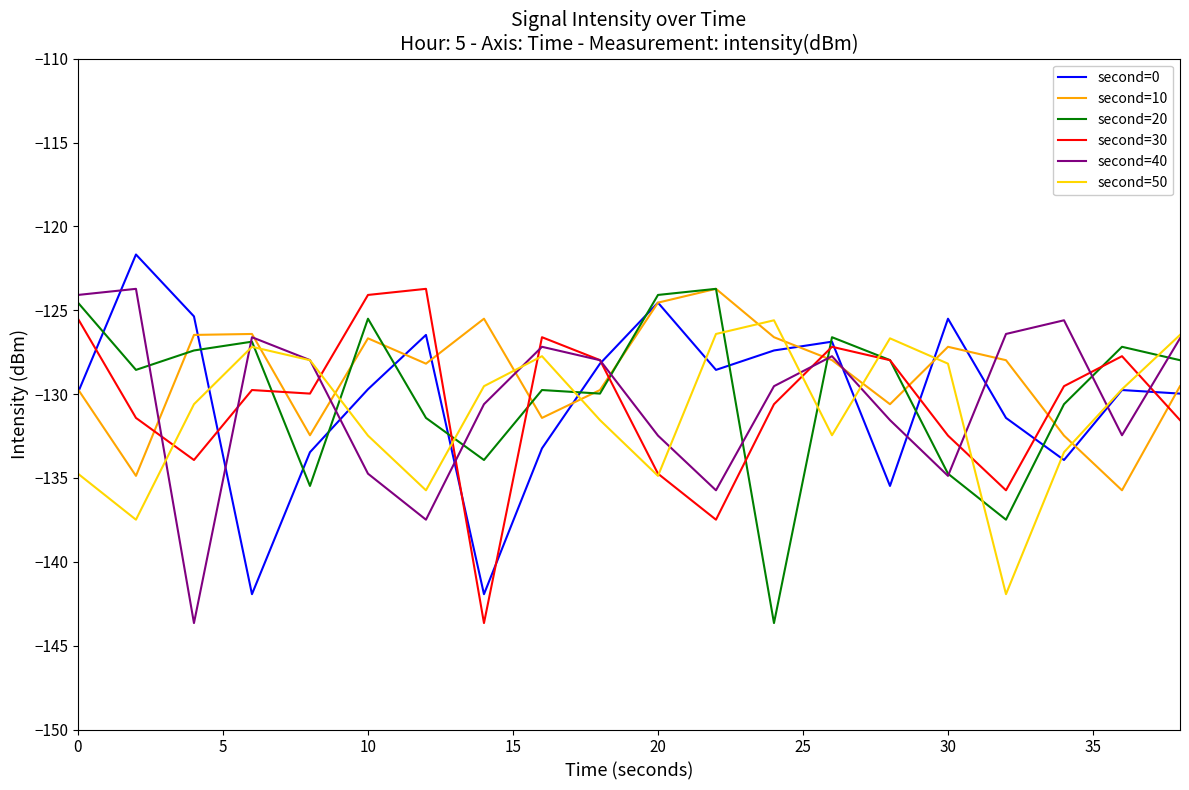

What is the maximum value for second=40?

-123.7